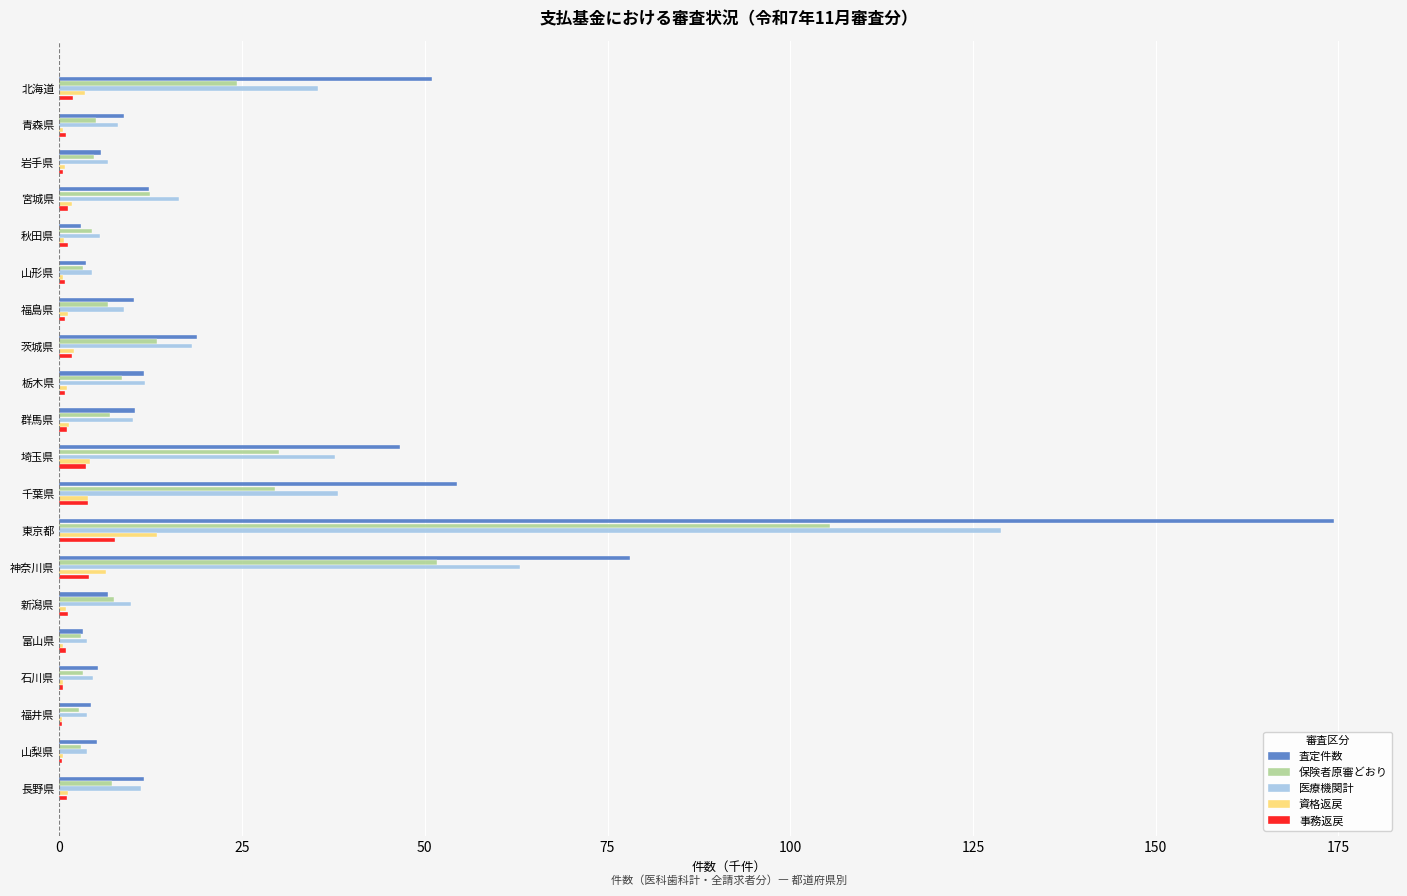

What is the sum of all 査定件数 values?

525.5